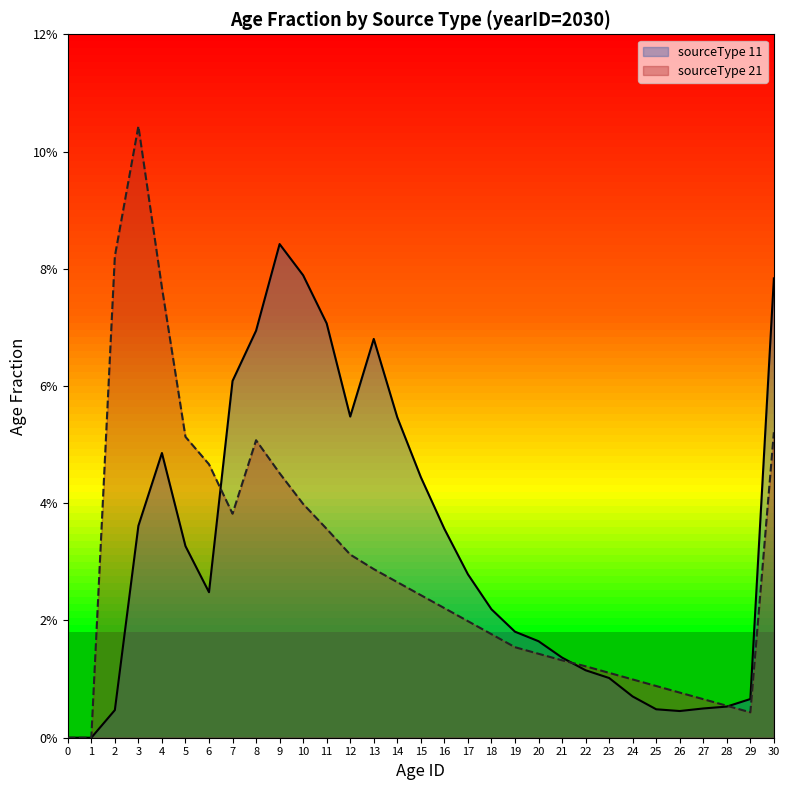

Reading left to right, what are all the values shown in this chart?

sourceType 11: 0.0	0.0	0.0	0.0	0.0	0.0	0.0	0.1	0.1	0.1	0.1	0.1	0.1	0.1	0.1	0.0	0.0	0.0	0.0	0.0	0.0	0.0	0.0	0.0	0.0	0.0	0.0	0.0	0.0	0.0	0.1
sourceType 21: 0.0	0.0	0.1	0.1	0.1	0.1	0.0	0.0	0.1	0.0	0.0	0.0	0.0	0.0	0.0	0.0	0.0	0.0	0.0	0.0	0.0	0.0	0.0	0.0	0.0	0.0	0.0	0.0	0.0	0.0	0.1